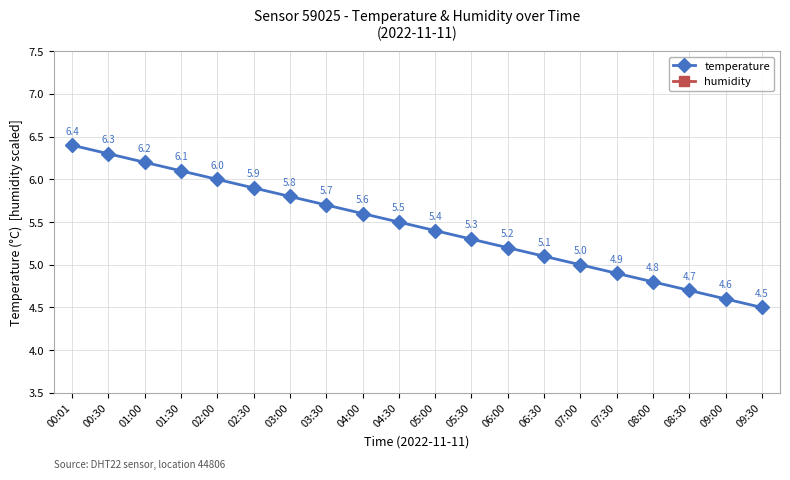

Is it true that temperature equals 1.6 at 00:01?

False